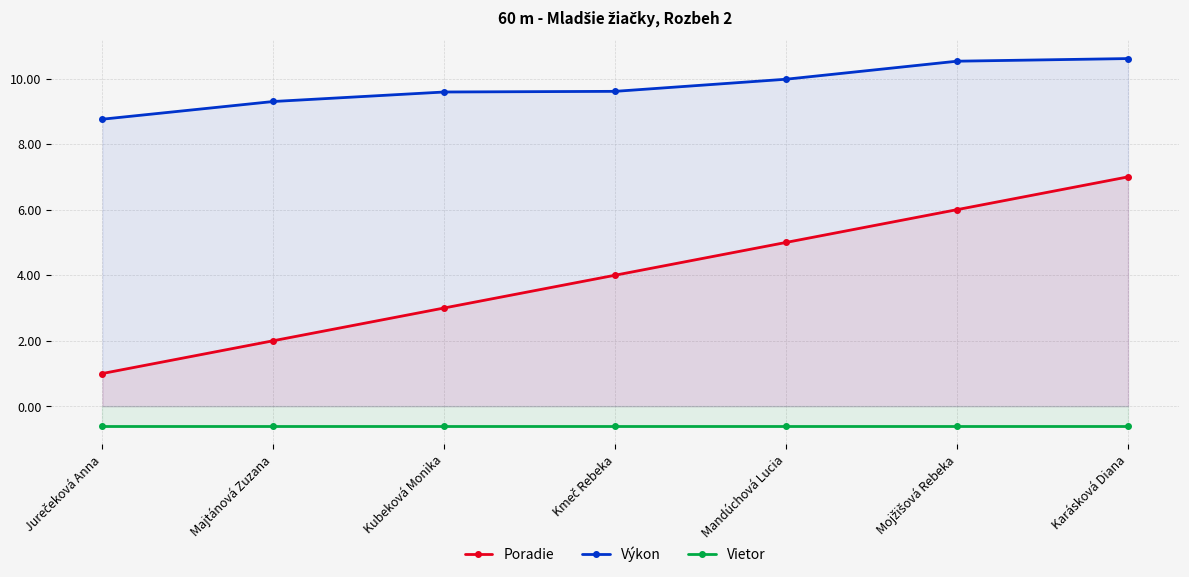

Which series changed the most between Kmeč Rebeka and Mandúchová Lucia?

Poradie